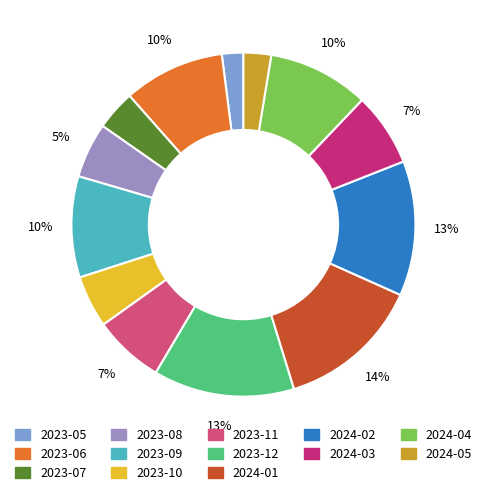

What percentage is the 2023-11 slice, to the nearest percent?

7%